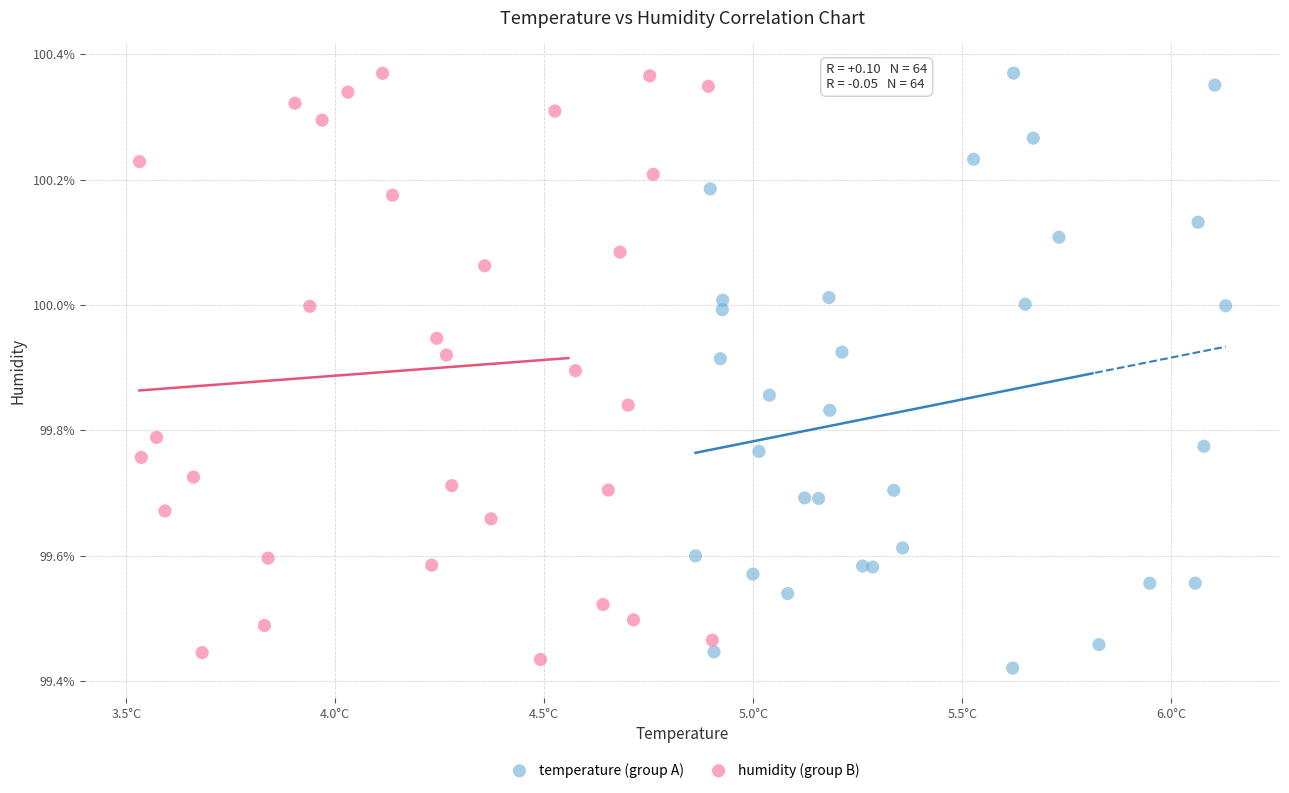

Which series has the widest spread of Y values?

temperature (group A)